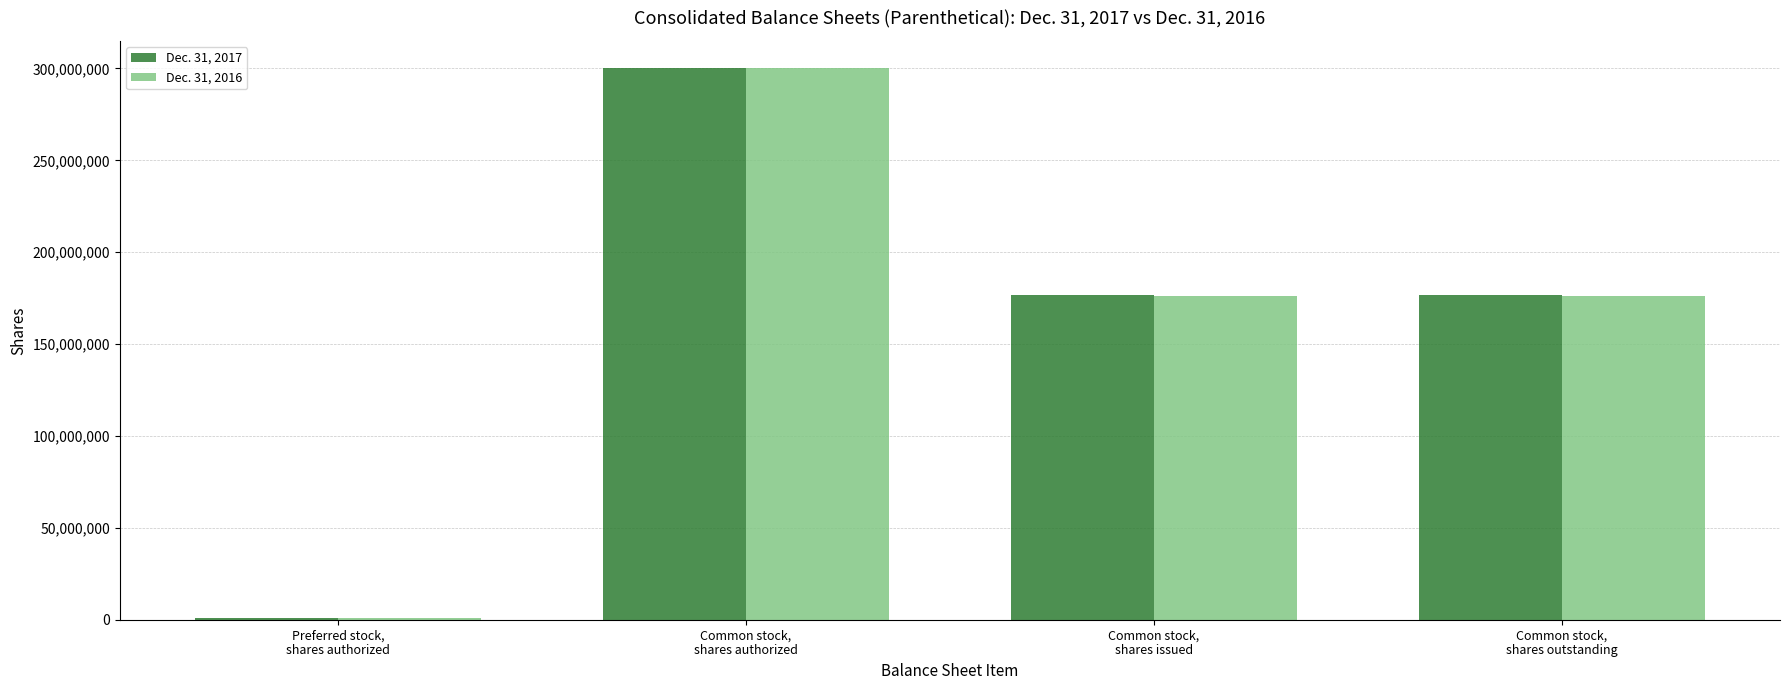

At how many categories does at least one series exceed 86553697?

3